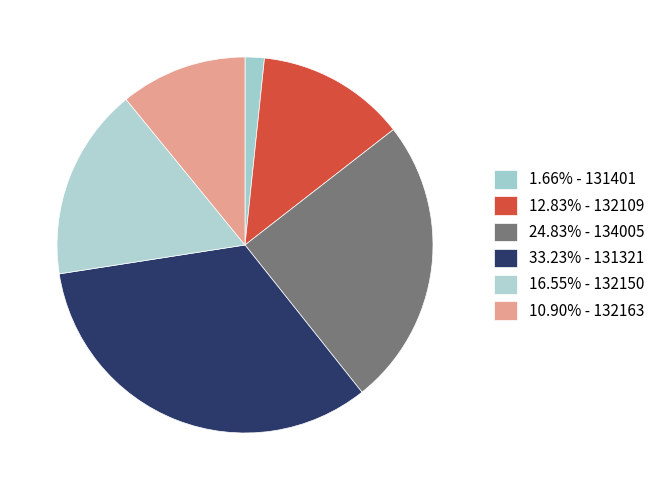

How many segments does this pie chart have?

6